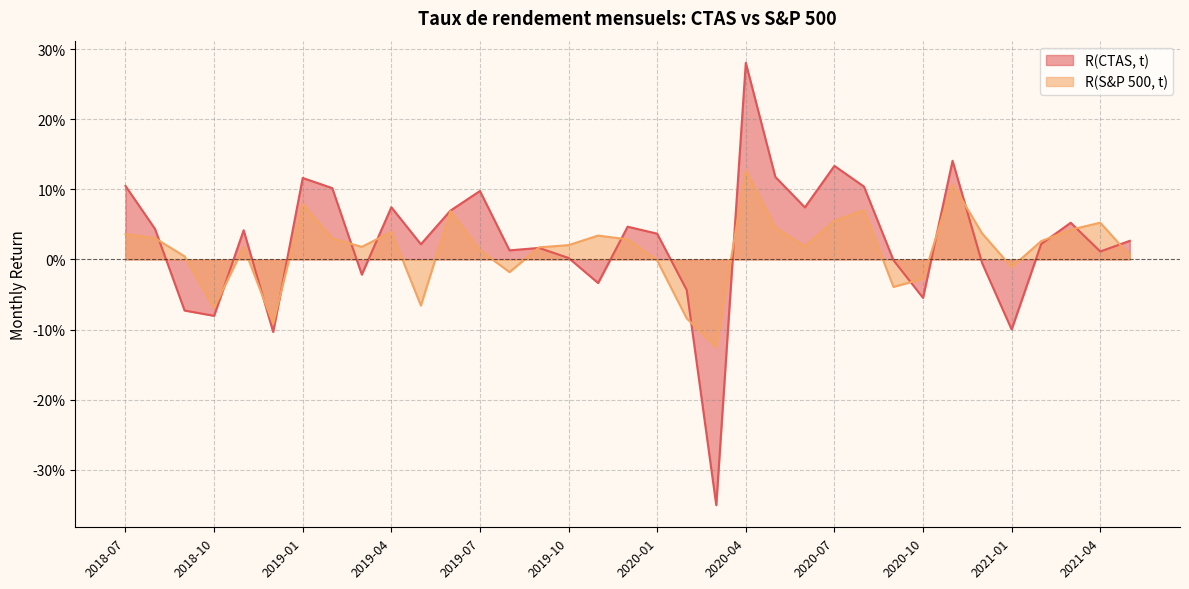

What position from the left is 2020-03?

21